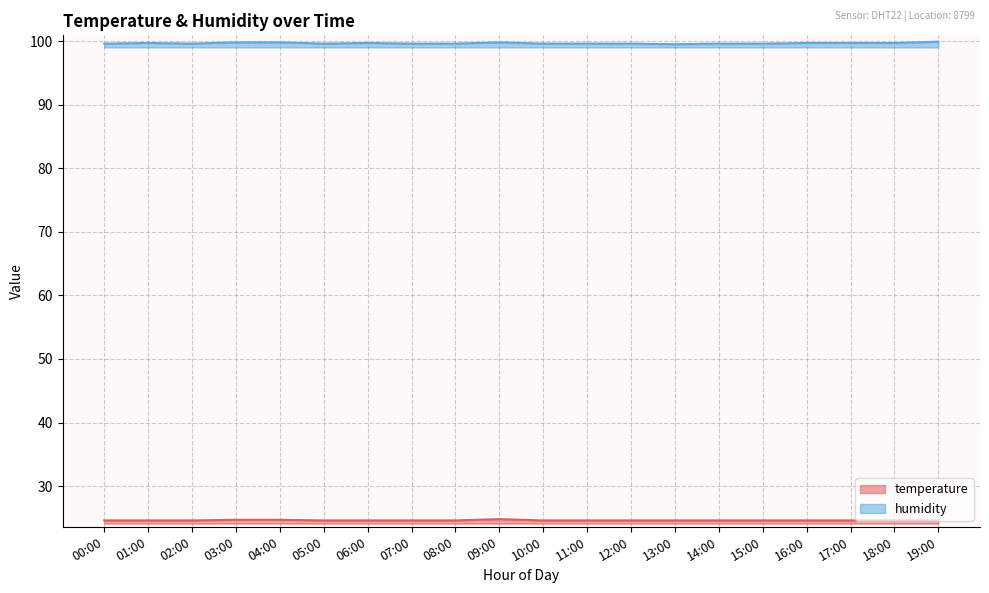

What is the label of the 14th point from the left?

13:00